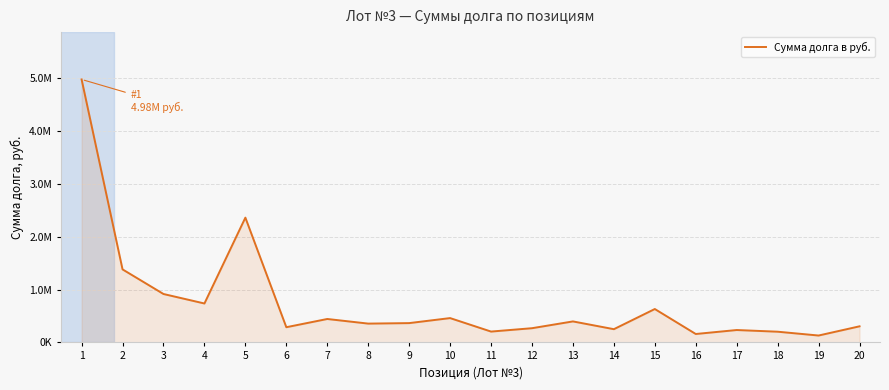

Does the chart display data point markers on the line(s)?

No